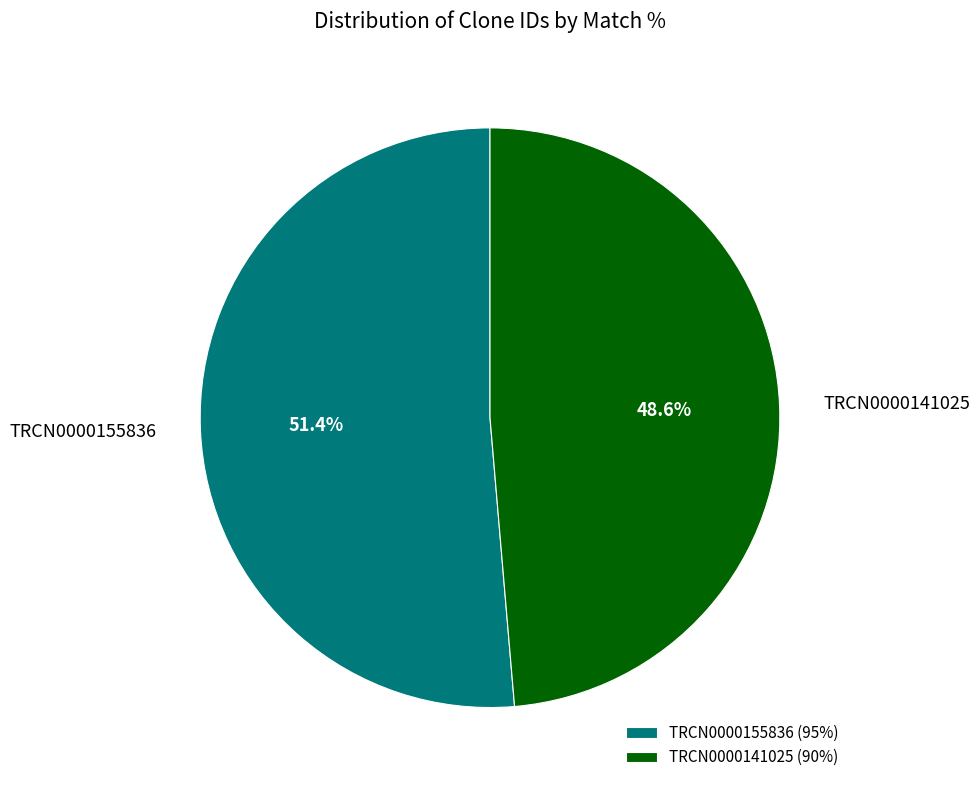

What is the smallest slice in the pie chart?

TRCN0000141025